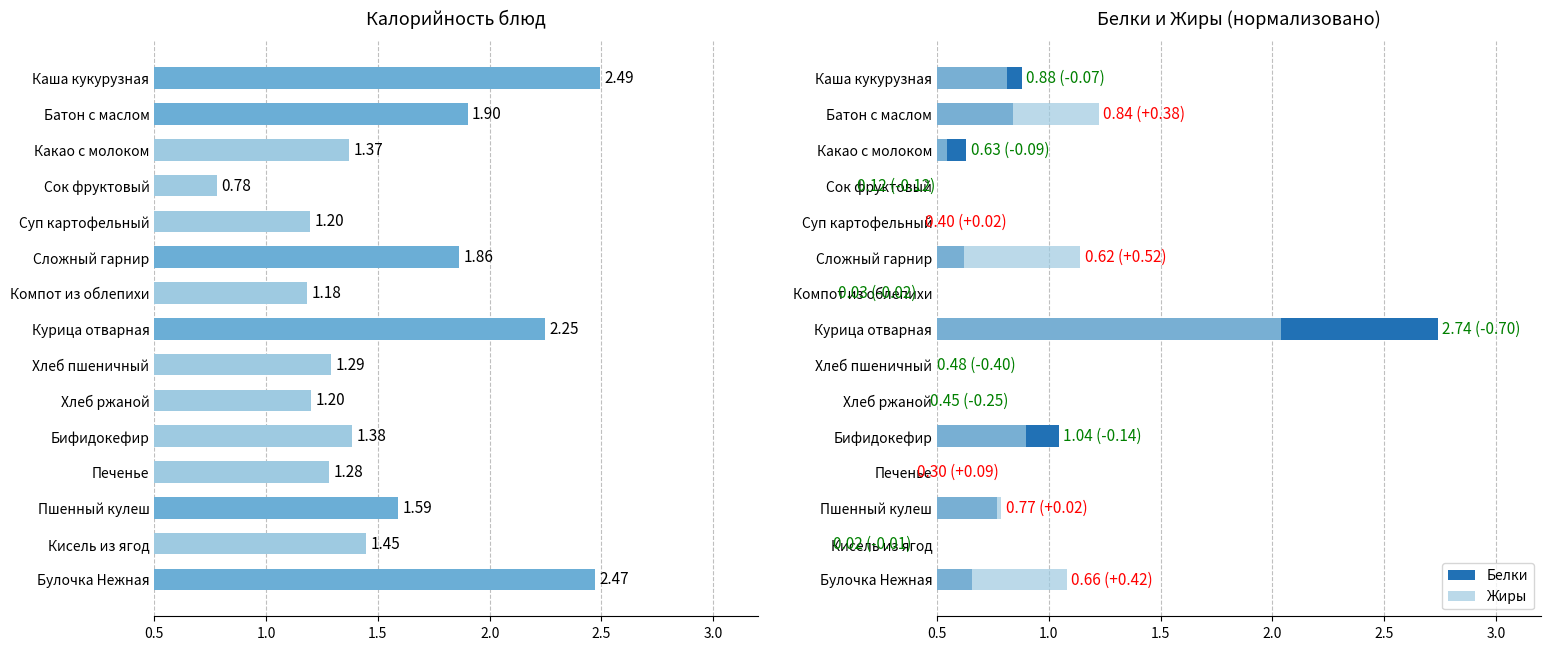

What is the greatest value displayed?

2.7